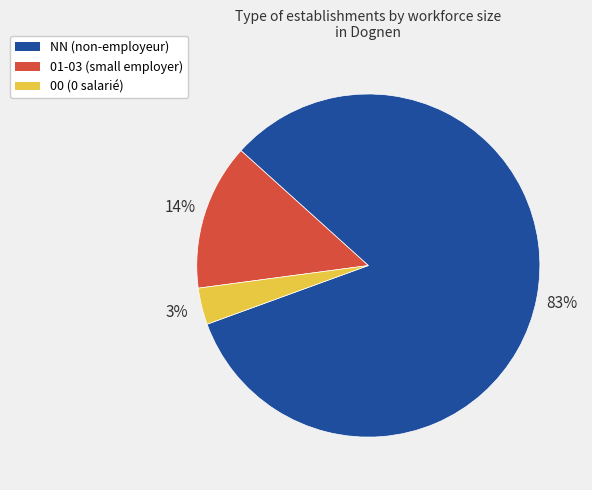

Do 00 (0 salarié) and 01-03 (small employer) together represent more than half of the pie?

No